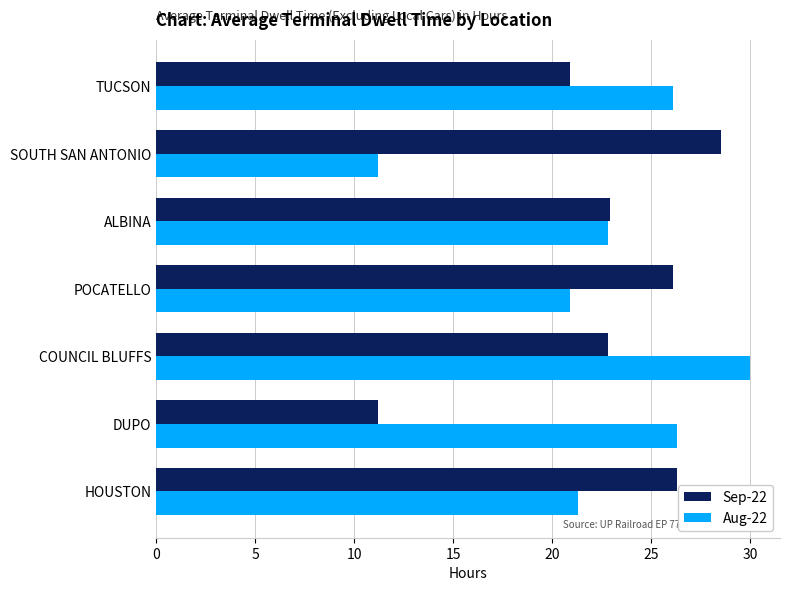

Is the value of Sep-22 at DUPO greater than the value of Aug-22 at HOUSTON?

No